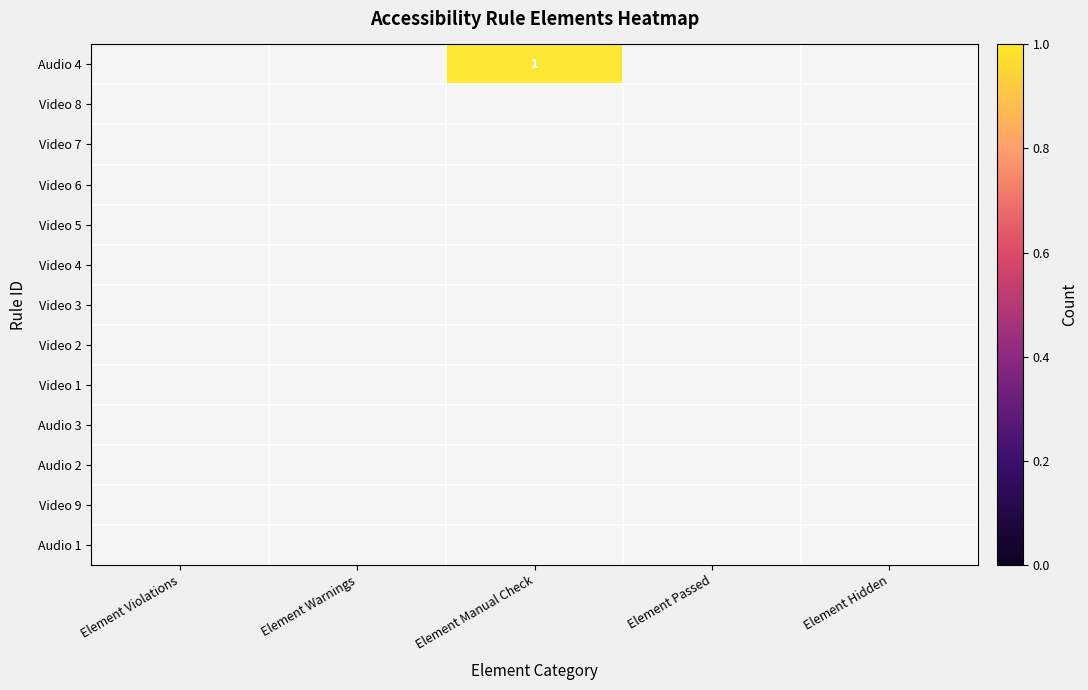

Rank the categories by Video 4 value from highest to lowest.

Element Violations, Element Warnings, Element Manual Check, Element Passed, Element Hidden